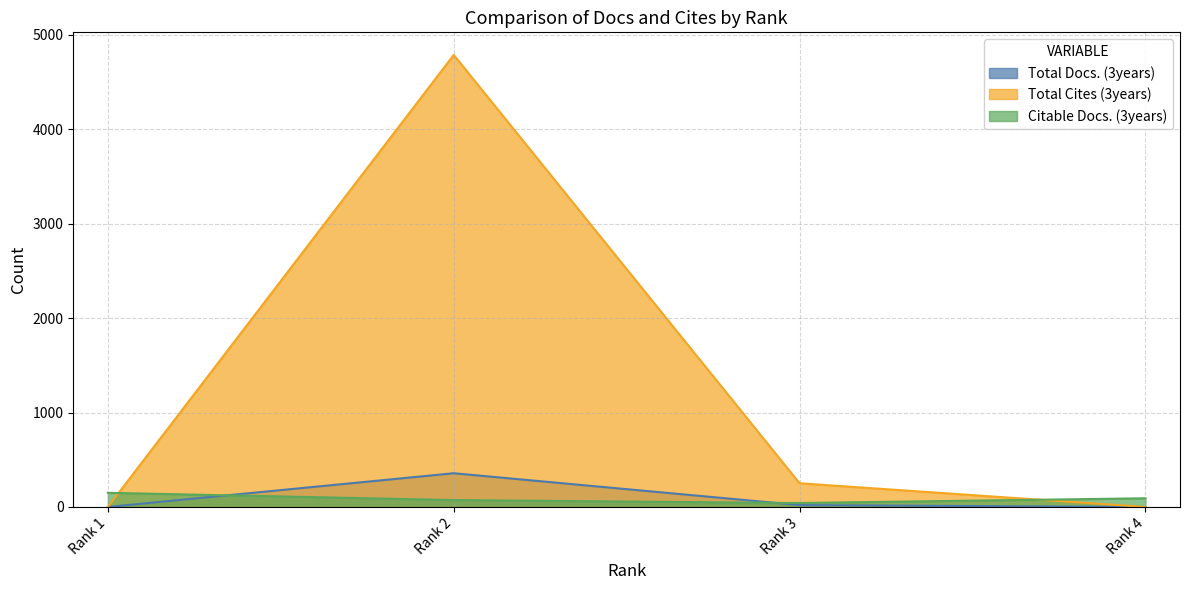

How many intersections are there between Citable Docs. (3years) and Total Docs. (3years)?

2